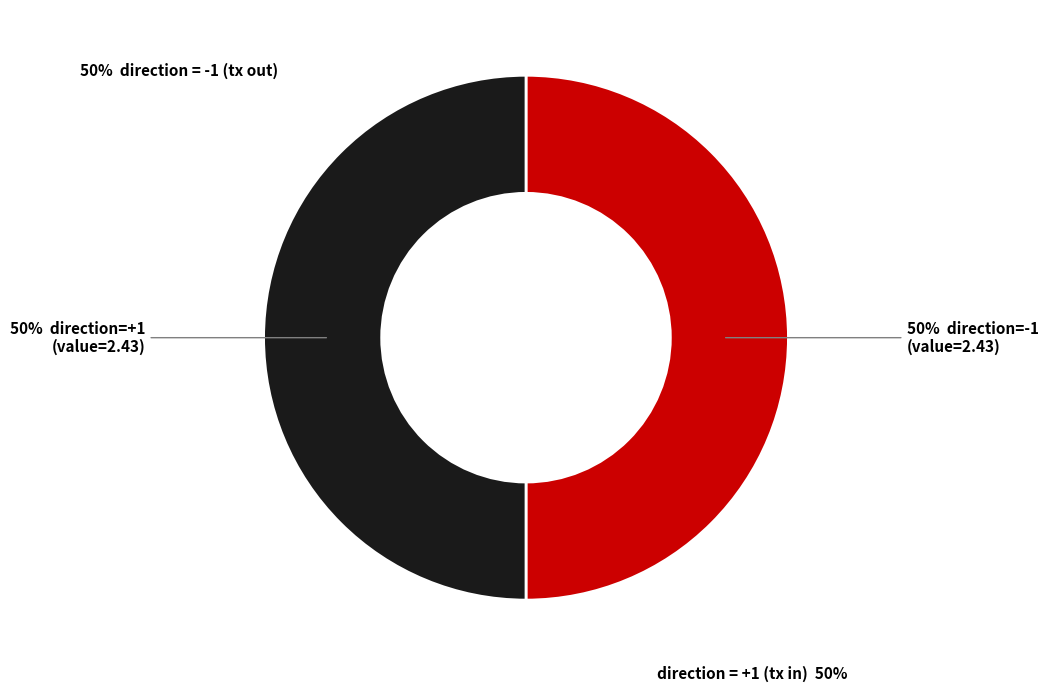

To the nearest percent, what is the average slice percentage?

50%